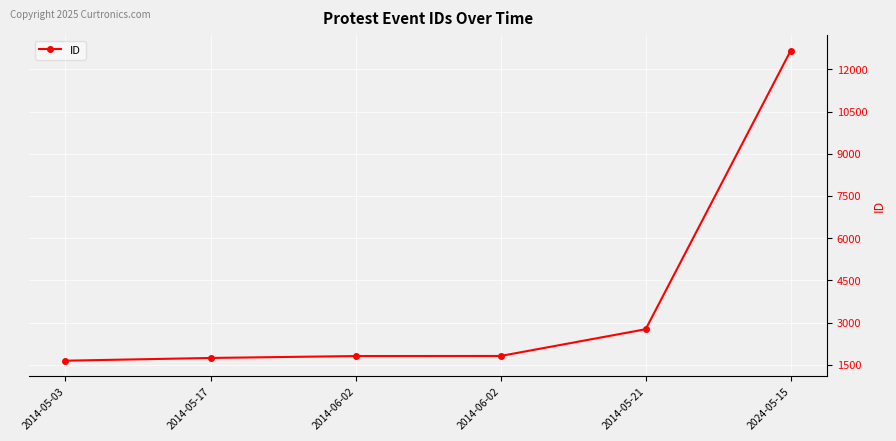

Rank the categories by value from highest to lowest.

2024-05-15, 2014-05-21, 2014-06-02, 2014-06-02, 2014-05-17, 2014-05-03